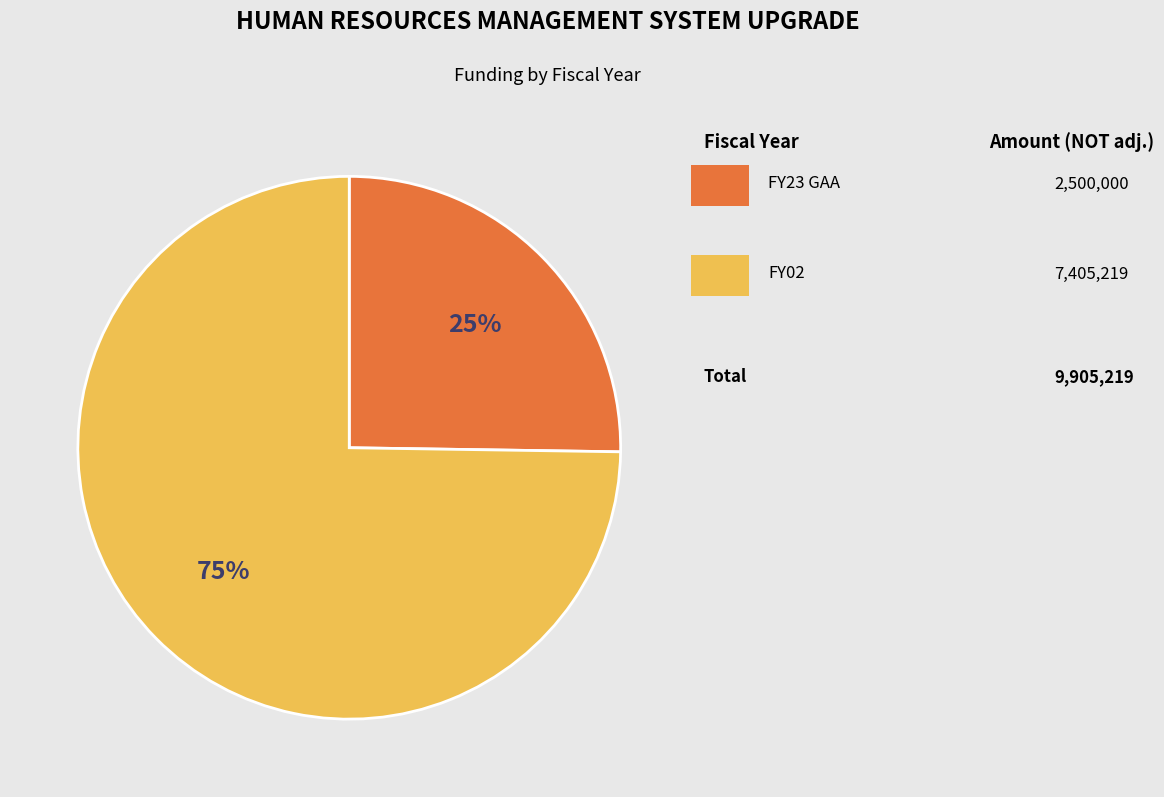

Count the number of slices in the pie.

2